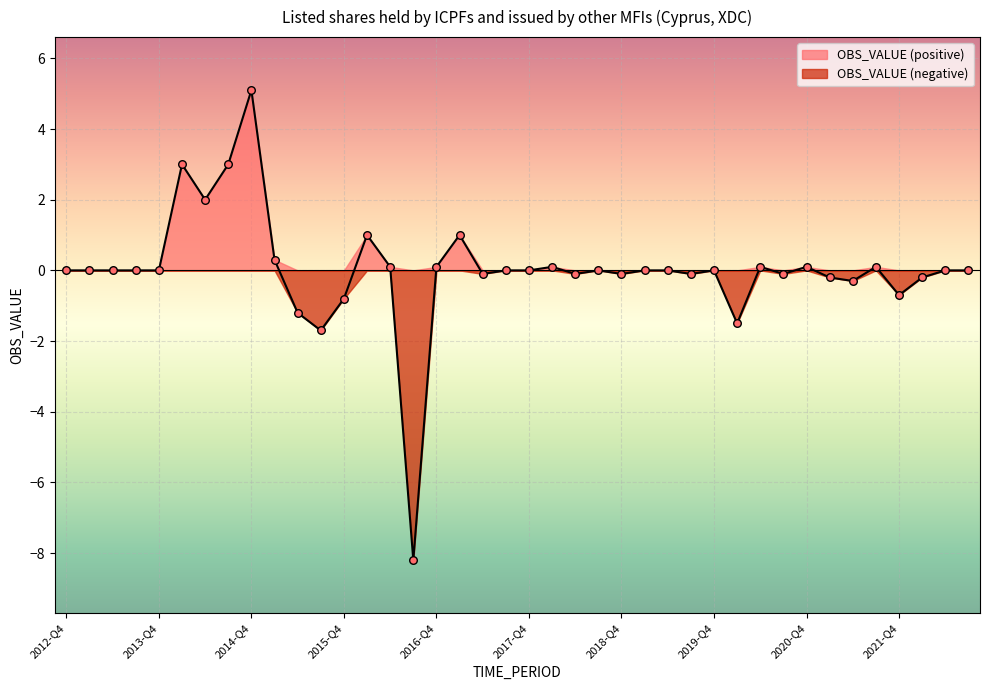

Which has a higher value, 2015-Q1 or 2016-Q1?

2016-Q1